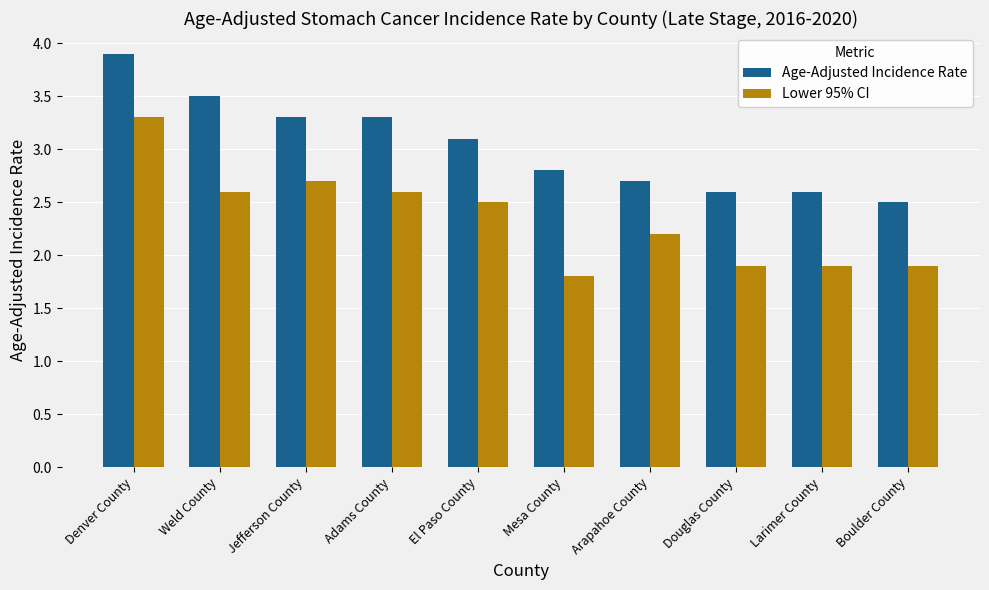

What are all the series names shown in the legend?

Age-Adjusted Incidence Rate, Lower 95% CI